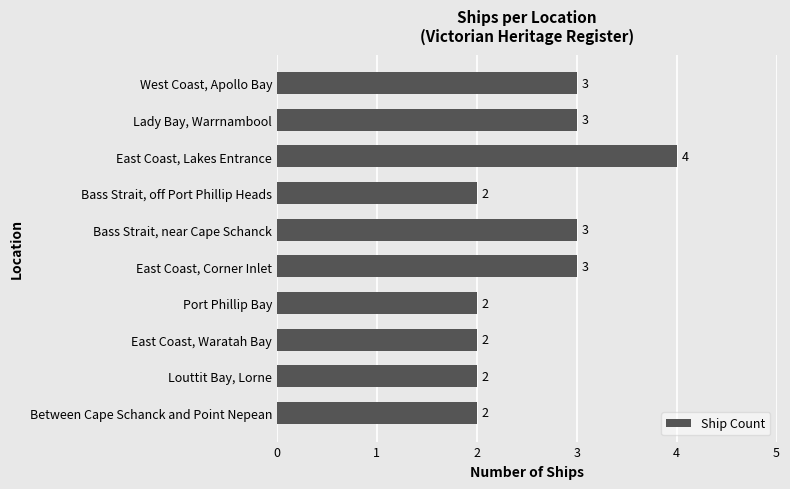

What is the maximum value shown in the chart?

4